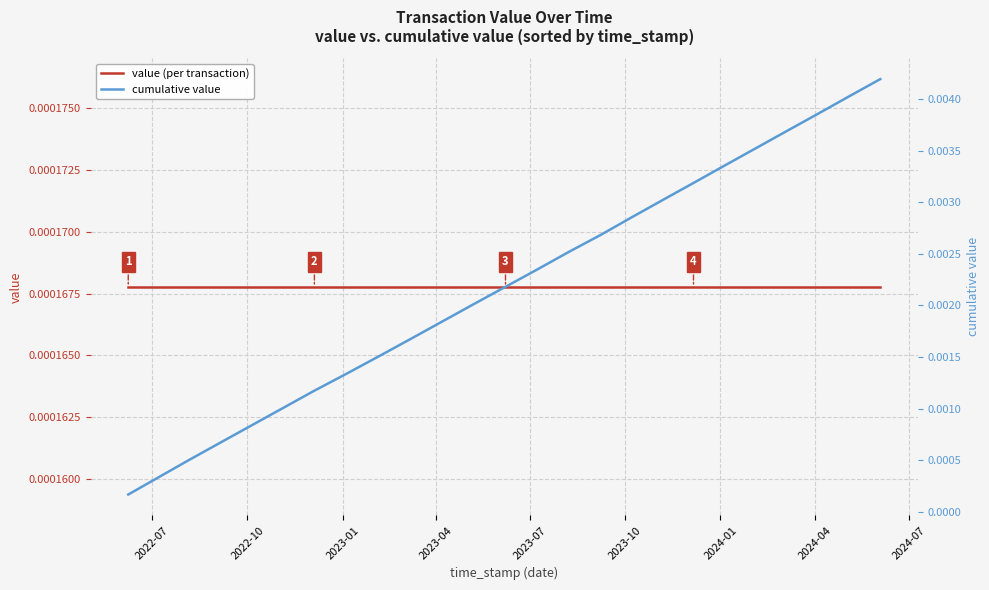

True or false: cumulative value and value (per transaction) cross at least once.

False